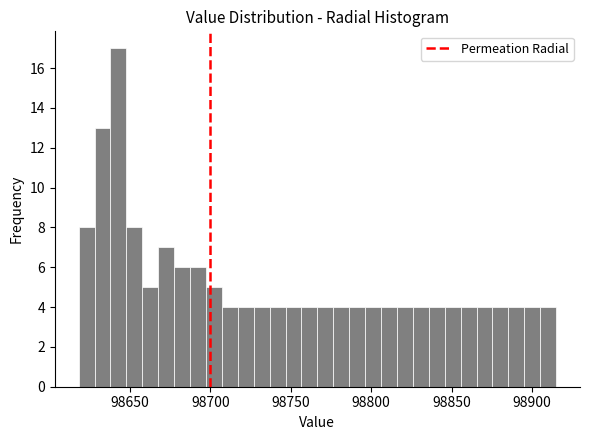

Read against the x-axis, roughly where is the centre of the tallest bar?

98645